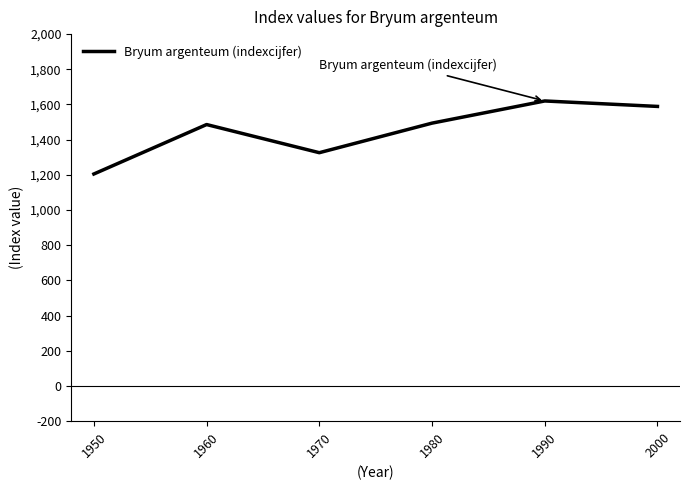

Is it true that the value at 2000 is 2369?

False